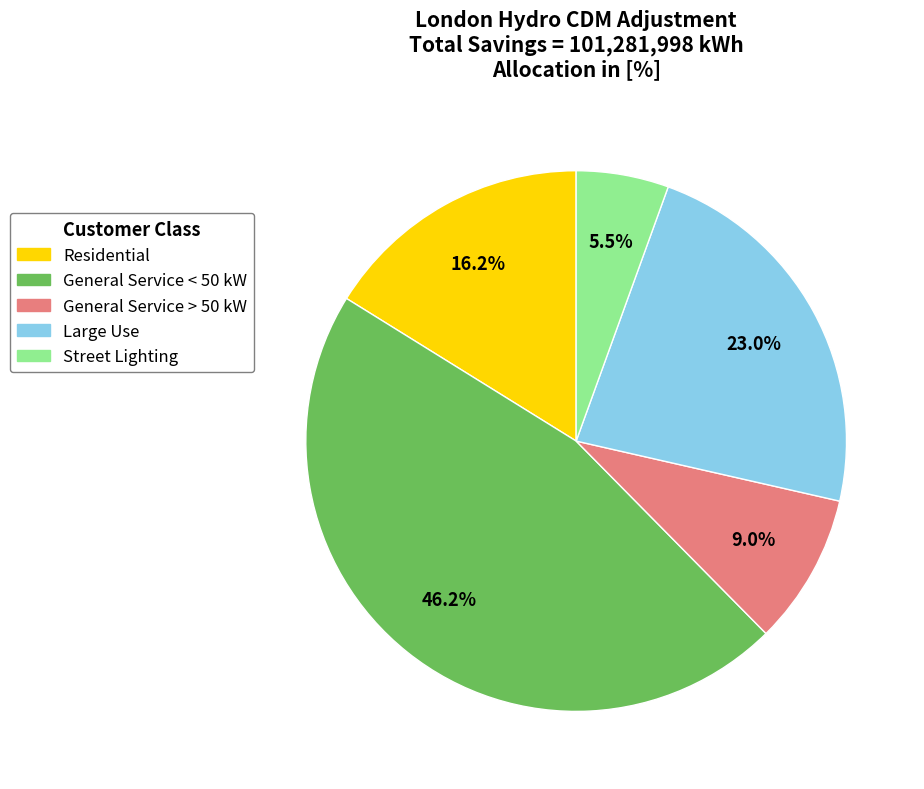

Is there any slice that represents more than half of the pie?

No